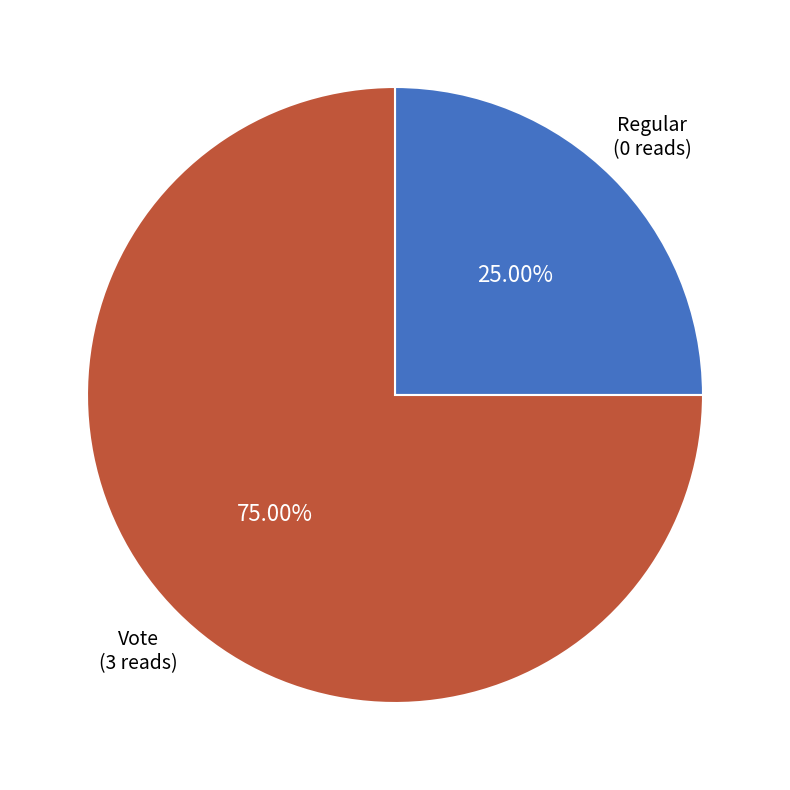

Does Vote represent more than half of the total?

Yes